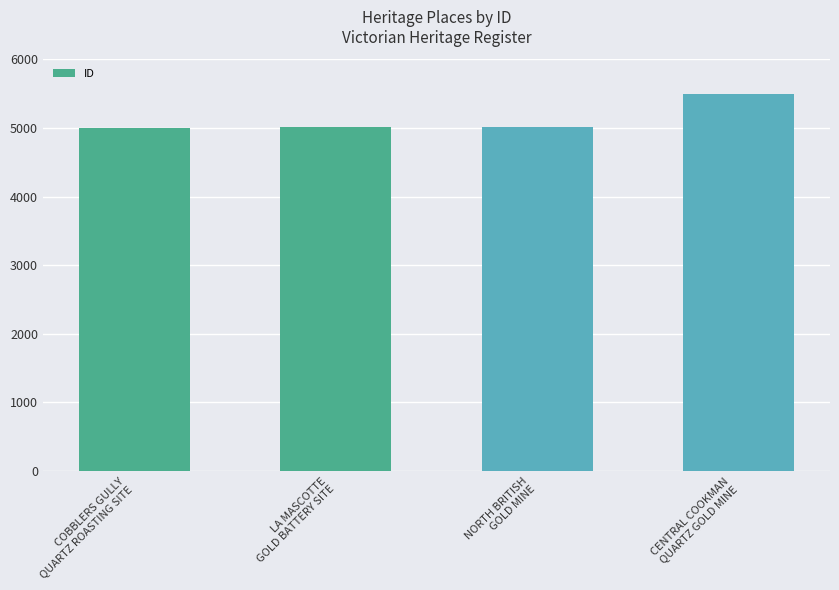

What is the minimum value shown in the chart?

4998